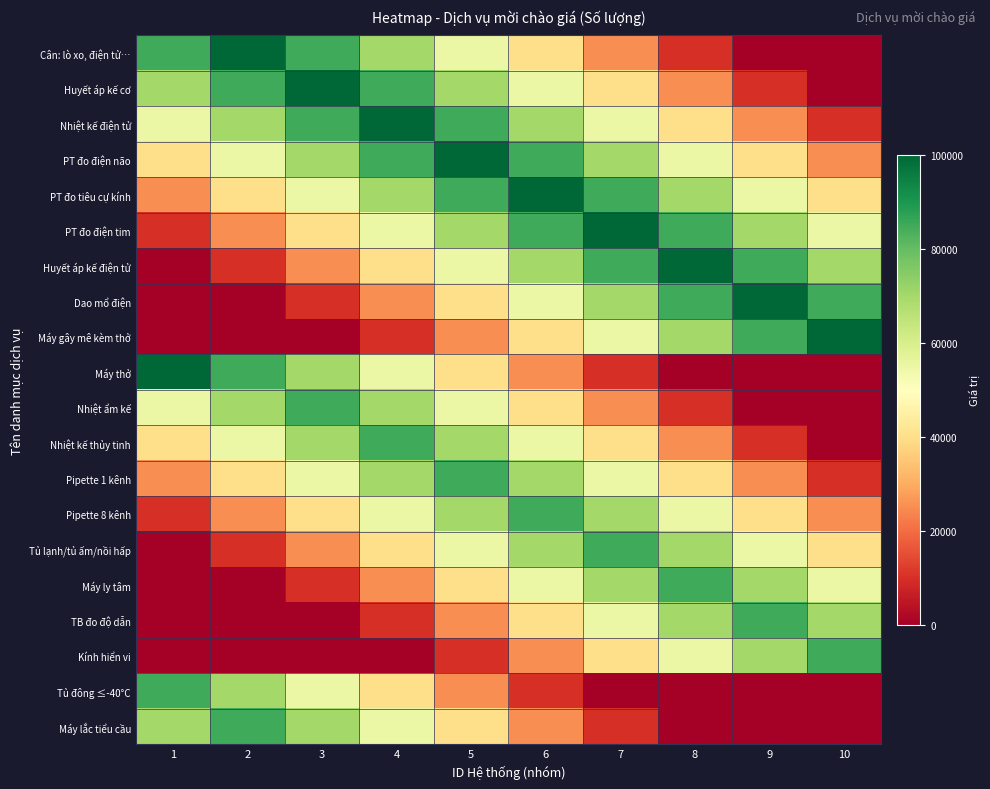

Reading right to left, transcribe all the data shown in this chart.

Cân: lò xo, điện tử…: 10=0.0	9=0.0	8=10000.0	7=25000.0	6=40000.0	5=55000.0	4=70000.0	3=85000.0	2=100000.0	1=85000.0
Huyết áp kế cơ: 10=0.0	9=10000.0	8=25000.0	7=40000.0	6=55000.0	5=70000.0	4=85000.0	3=100000.0	2=85000.0	1=70000.0
Nhiệt kế điện tử: 10=10000.0	9=25000.0	8=40000.0	7=55000.0	6=70000.0	5=85000.0	4=100000.0	3=85000.0	2=70000.0	1=55000.0
PT đo điện não: 10=25000.0	9=40000.0	8=55000.0	7=70000.0	6=85000.0	5=100000.0	4=85000.0	3=70000.0	2=55000.0	1=40000.0
PT đo tiêu cự kính: 10=40000.0	9=55000.0	8=70000.0	7=85000.0	6=100000.0	5=85000.0	4=70000.0	3=55000.0	2=40000.0	1=25000.0
PT đo điện tim: 10=55000.0	9=70000.0	8=85000.0	7=100000.0	6=85000.0	5=70000.0	4=55000.0	3=40000.0	2=25000.0	1=10000.0
Huyết áp kế điện tử: 10=70000.0	9=85000.0	8=100000.0	7=85000.0	6=70000.0	5=55000.0	4=40000.0	3=25000.0	2=10000.0	1=0.0
Dao mổ điện: 10=85000.0	9=100000.0	8=85000.0	7=70000.0	6=55000.0	5=40000.0	4=25000.0	3=10000.0	2=0.0	1=0.0
Máy gây mê kèm thở: 10=100000.0	9=85000.0	8=70000.0	7=55000.0	6=40000.0	5=25000.0	4=10000.0	3=0.0	2=0.0	1=0.0
Máy thở: 10=0.0	9=0.0	8=0.0	7=10000.0	6=25000.0	5=40000.0	4=55000.0	3=70000.0	2=85000.0	1=100000.0
Nhiệt ẩm kế: 10=0.0	9=0.0	8=10000.0	7=25000.0	6=40000.0	5=55000.0	4=70000.0	3=85000.0	2=70000.0	1=55000.0
Nhiệt kế thủy tinh: 10=0.0	9=10000.0	8=25000.0	7=40000.0	6=55000.0	5=70000.0	4=85000.0	3=70000.0	2=55000.0	1=40000.0
Pipette 1 kênh: 10=10000.0	9=25000.0	8=40000.0	7=55000.0	6=70000.0	5=85000.0	4=70000.0	3=55000.0	2=40000.0	1=25000.0
Pipette 8 kênh: 10=25000.0	9=40000.0	8=55000.0	7=70000.0	6=85000.0	5=70000.0	4=55000.0	3=40000.0	2=25000.0	1=10000.0
Tủ lạnh/tủ ấm/nồi hấp: 10=40000.0	9=55000.0	8=70000.0	7=85000.0	6=70000.0	5=55000.0	4=40000.0	3=25000.0	2=10000.0	1=0.0
Máy ly tâm: 10=55000.0	9=70000.0	8=85000.0	7=70000.0	6=55000.0	5=40000.0	4=25000.0	3=10000.0	2=0.0	1=0.0
TB đo độ dẫn: 10=70000.0	9=85000.0	8=70000.0	7=55000.0	6=40000.0	5=25000.0	4=10000.0	3=0.0	2=0.0	1=0.0
Kính hiển vi: 10=85000.0	9=70000.0	8=55000.0	7=40000.0	6=25000.0	5=10000.0	4=0.0	3=0.0	2=0.0	1=0.0
Tủ đông ≤-40°C: 10=0.0	9=0.0	8=0.0	7=0.0	6=10000.0	5=25000.0	4=40000.0	3=55000.0	2=70000.0	1=85000.0
Máy lắc tiểu cầu: 10=0.0	9=0.0	8=0.0	7=10000.0	6=25000.0	5=40000.0	4=55000.0	3=70000.0	2=85000.0	1=70000.0